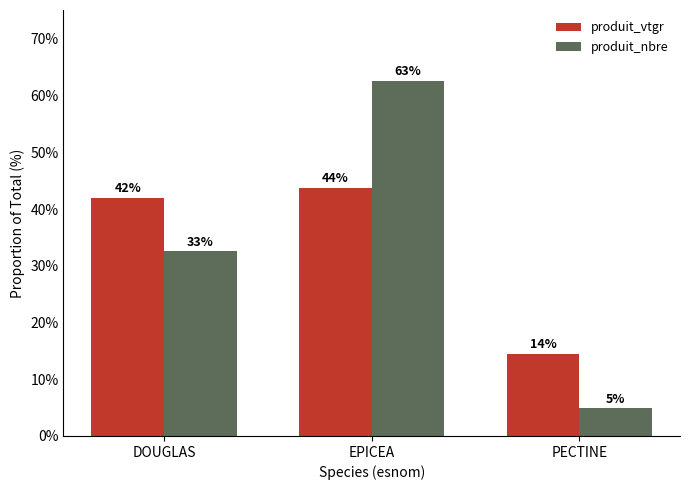

Rank the categories by produit_vtgr value from lowest to highest.

PECTINE, DOUGLAS, EPICEA